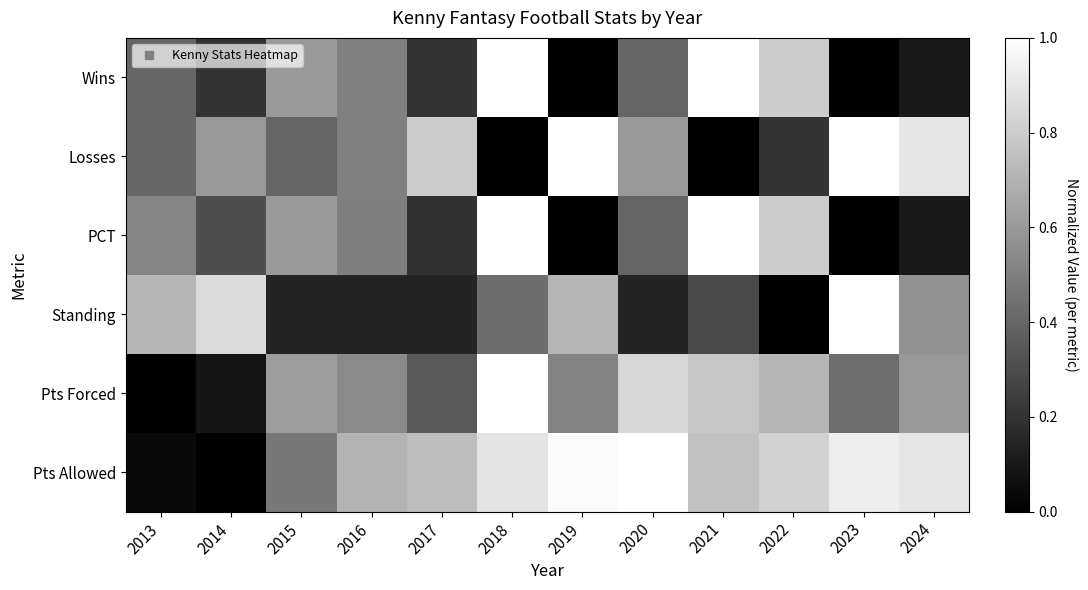

What is the total value across all series at 2021?

3.8